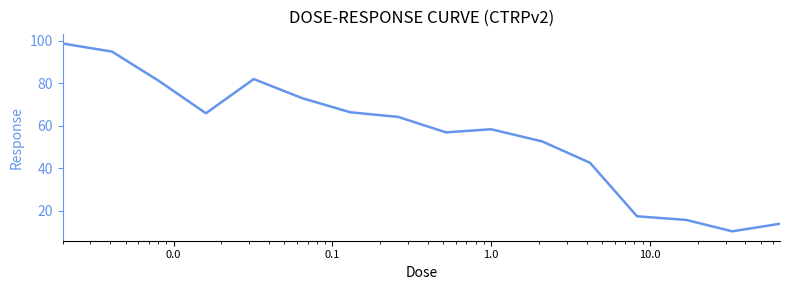

Count the number of categories in the chart.

16